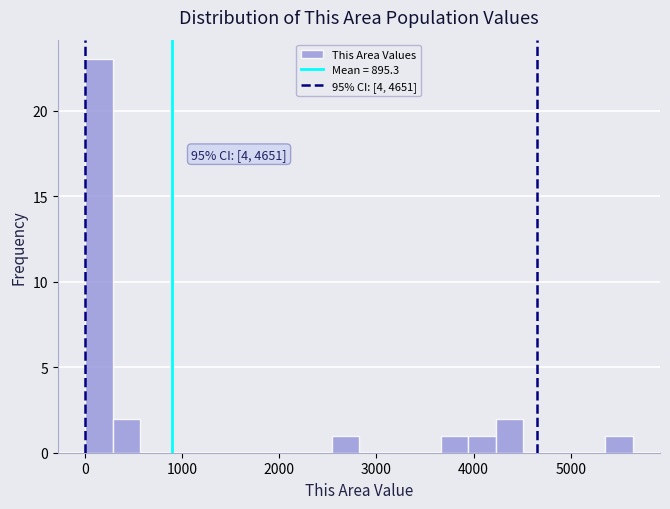

Read against the x-axis, roughly where is the centre of the tallest bar?

100